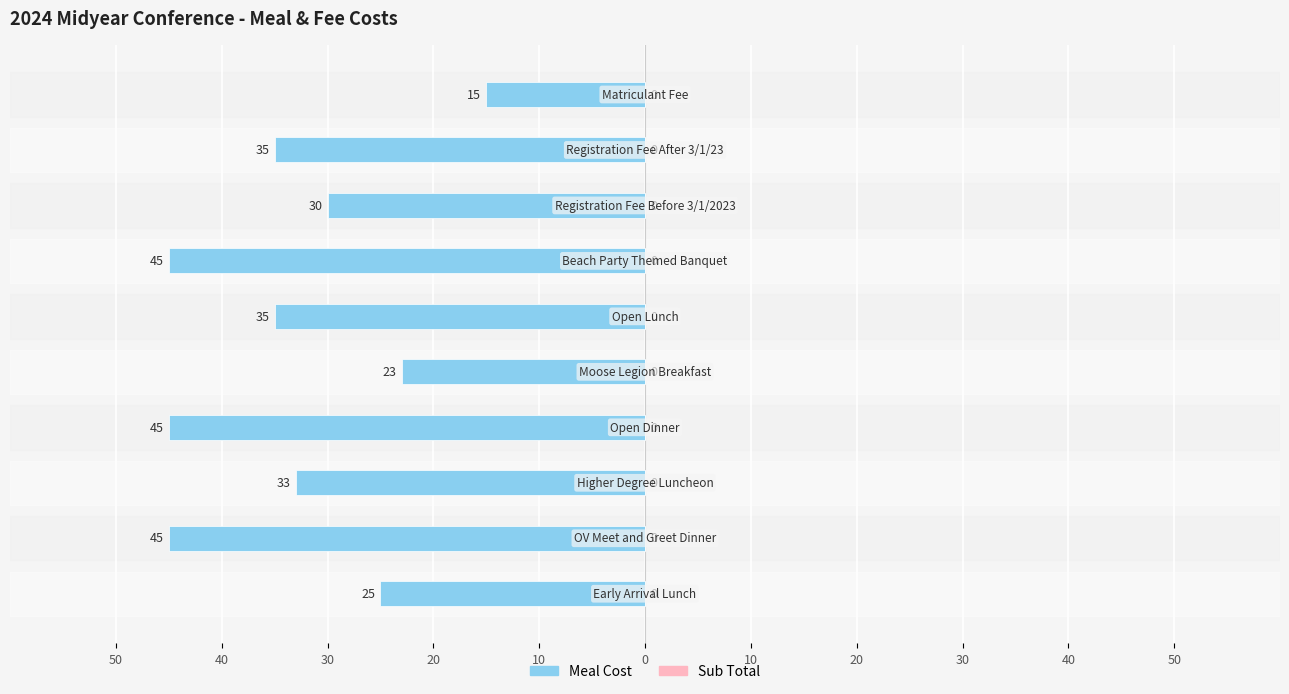

Are the bars horizontal?

Yes